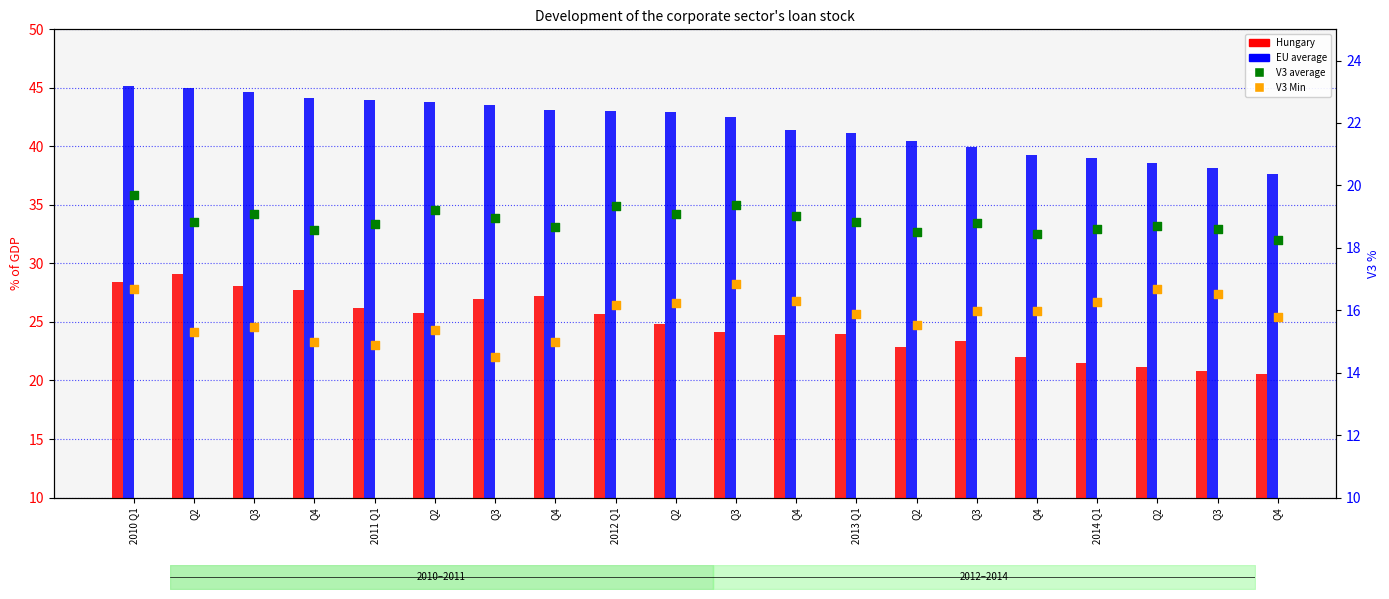

Is the value of Hungary at Q2 greater than the value of EU average at Q3?

No